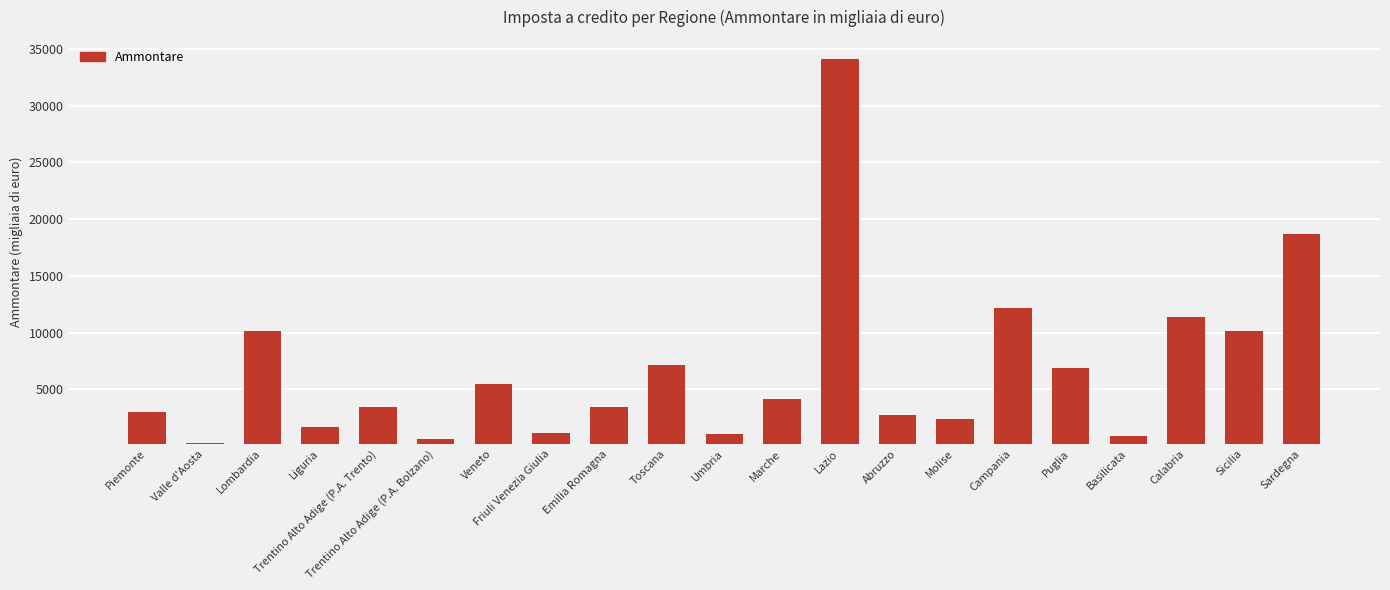

At which label does the data first exceed 3476?

Lombardia